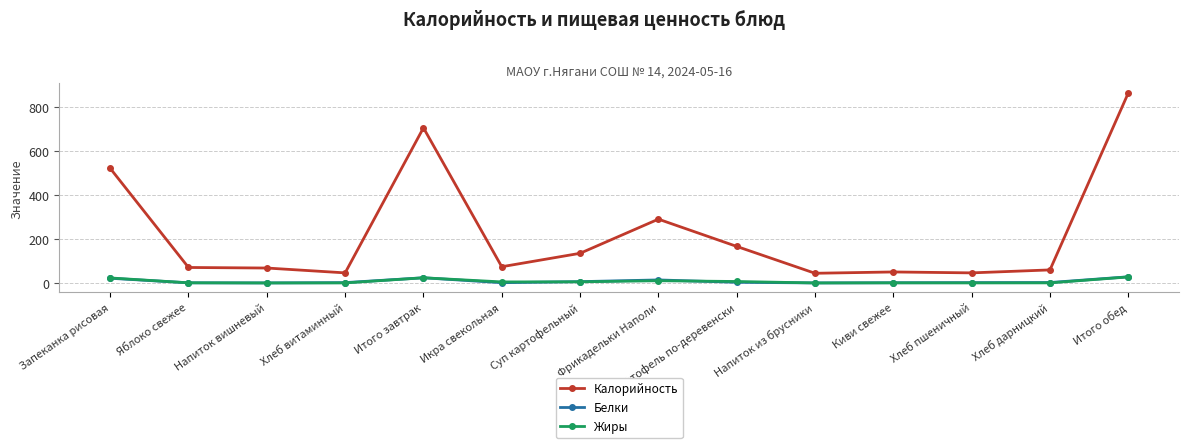

Which series has the widest spread of values?

Калорийность